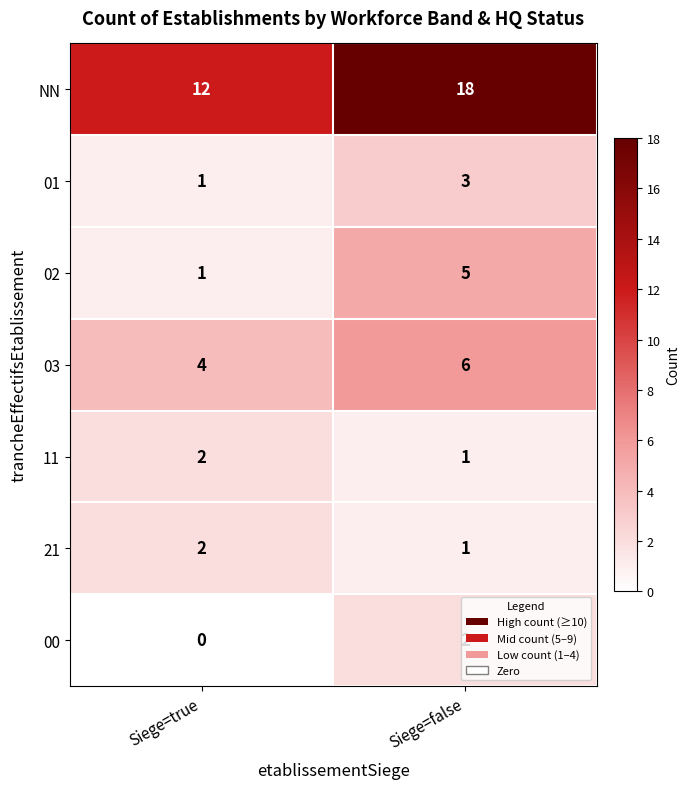

True or false: 21 has a value of 2 at Siege=true.

True